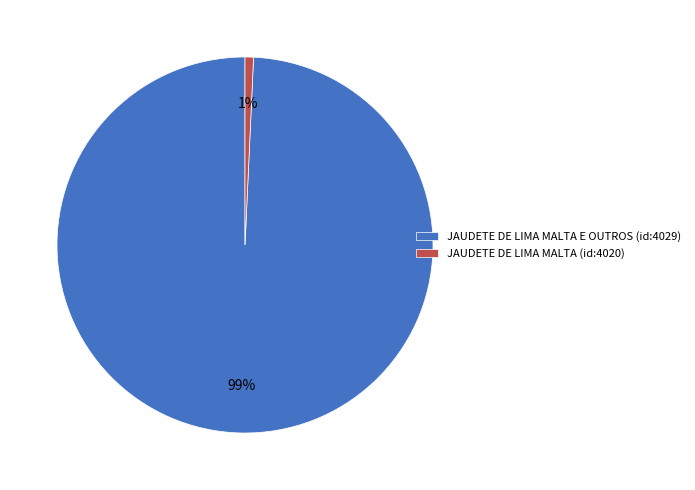

Which slice is the smallest?

JAUDETE DE LIMA MALTA (id:4020)